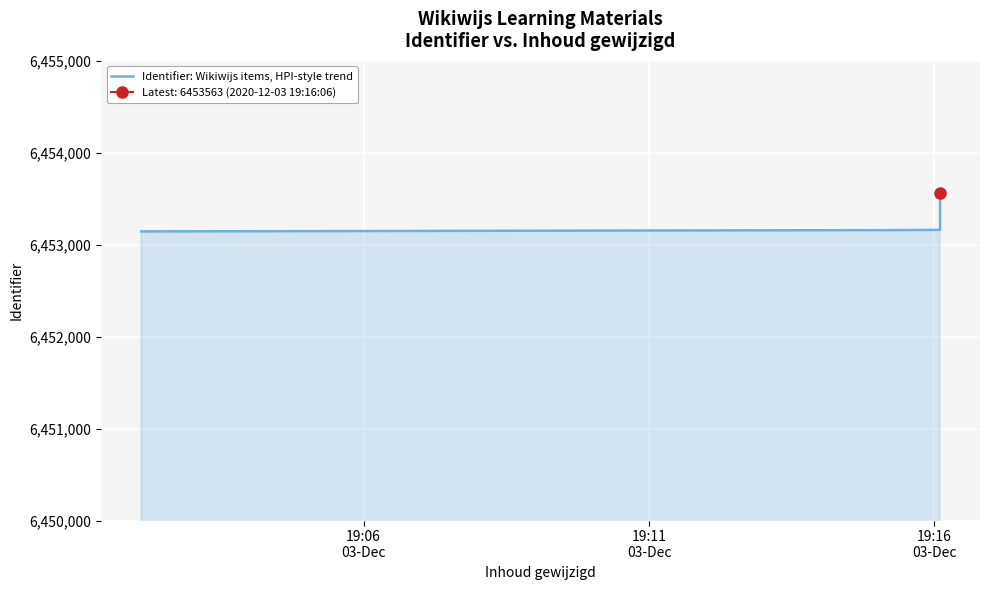

What is the label of the 2nd point from the right?

19:16
03-Dec